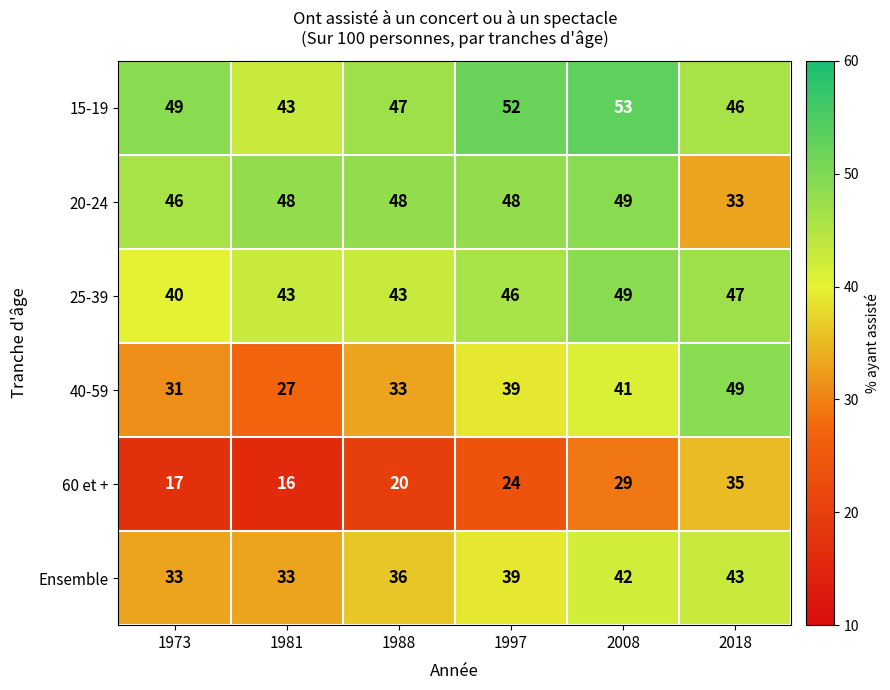

What is the spread (max minus min) of values at 2008?

24